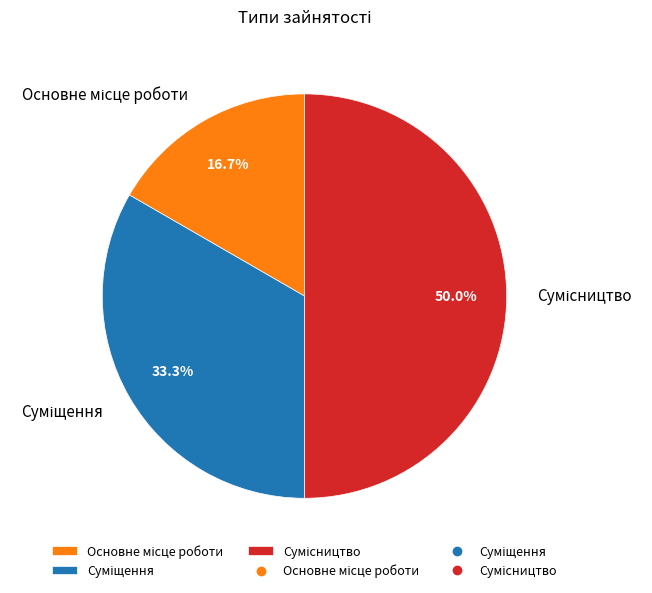

How many segments does this pie chart have?

3